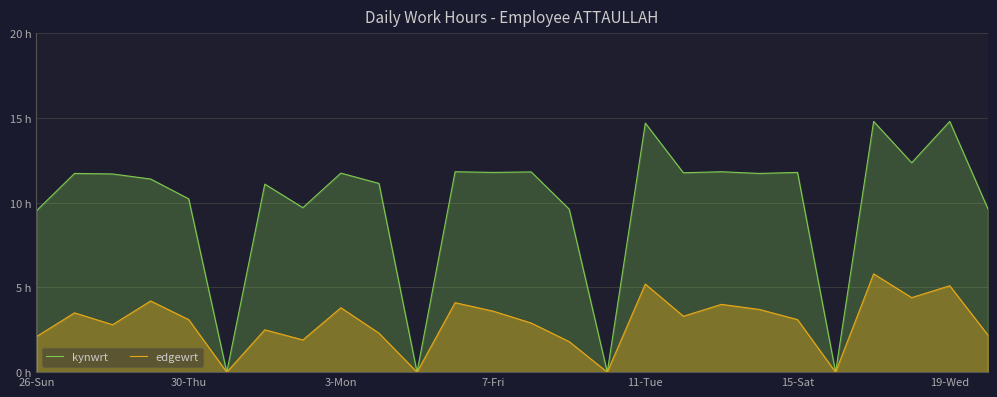

What are all the series names shown in the legend?

kynwrt, edgewrt